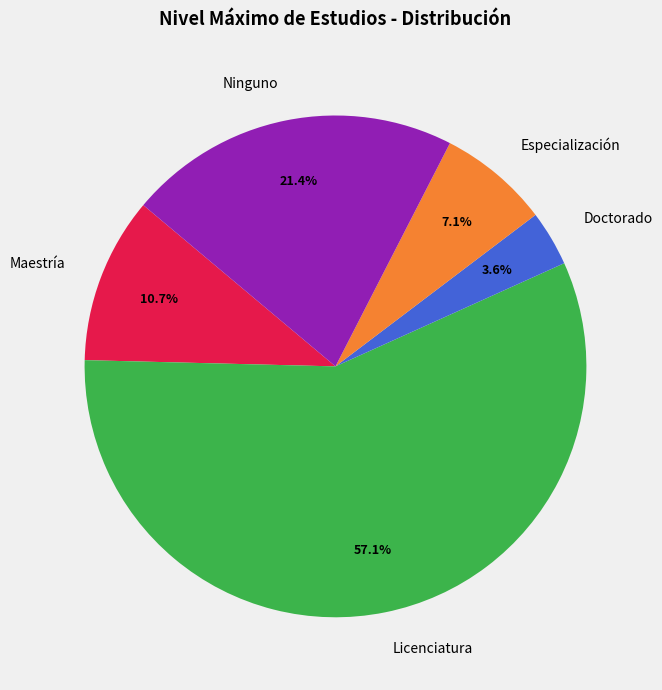

How much of the chart is everything except Maestría?

89.3%